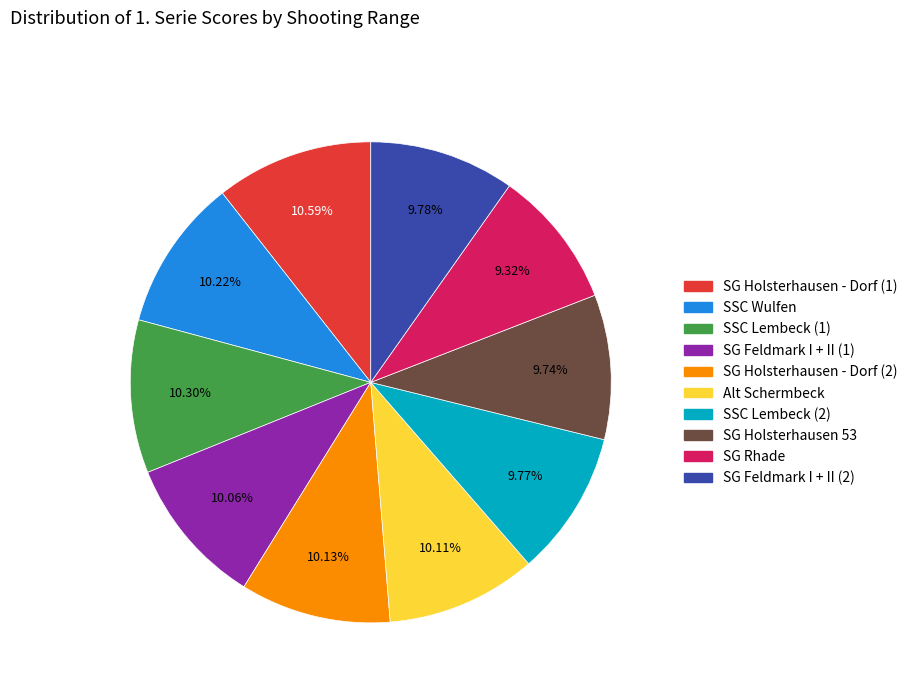

Is the sum of Alt Schermbeck and SG Holsterhausen - Dorf (2) greater than half?

No